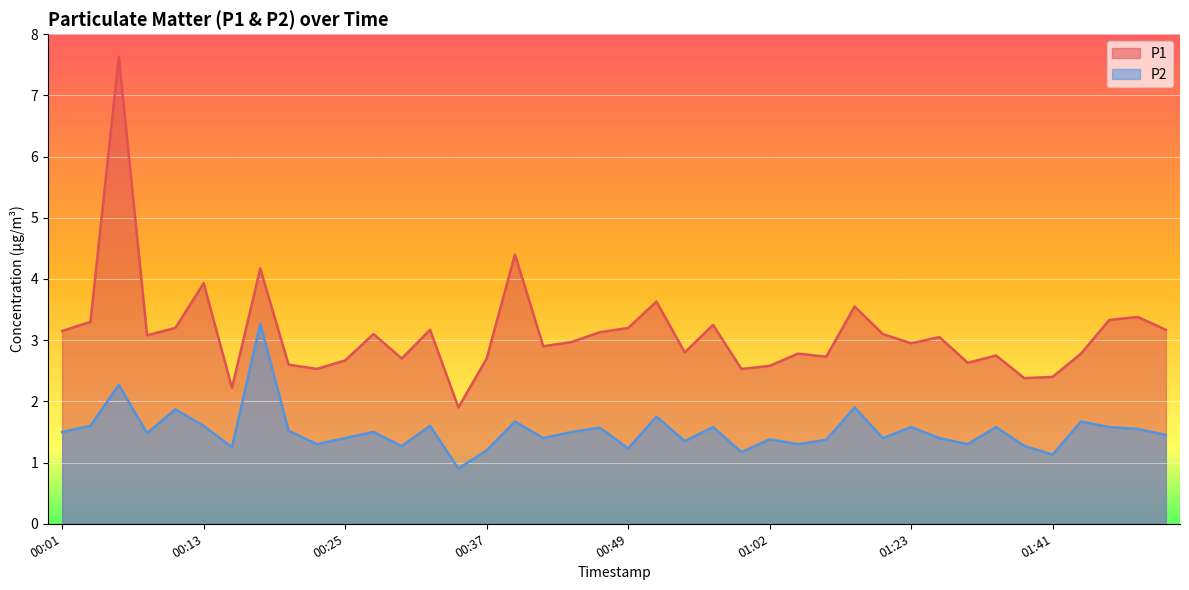

True or false: P2 and P1 cross at least once.

False